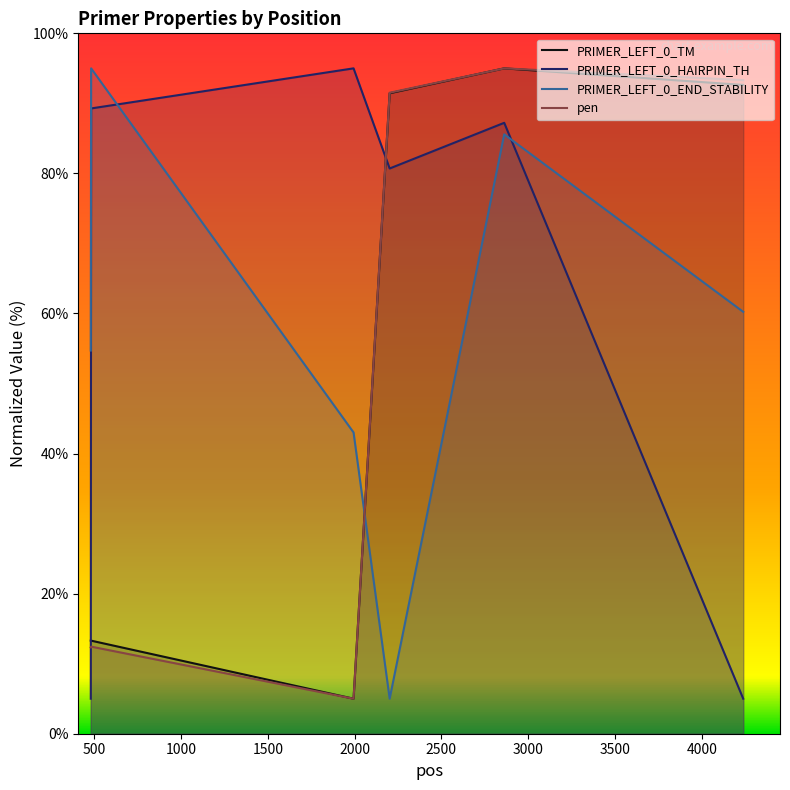

Reading left to right, extract all data points from this chart.

PRIMER_LEFT_0_TM: 13.3	13.3	5.0	91.4	95.0	92.6
PRIMER_LEFT_0_HAIRPIN_TH: 5.0	89.3	95.0	80.7	87.2	5.0
PRIMER_LEFT_0_END_STABILITY: 54.7	95.0	43.0	5.0	85.6	60.2
pen: 12.3	12.4	5.0	91.5	95.0	93.3